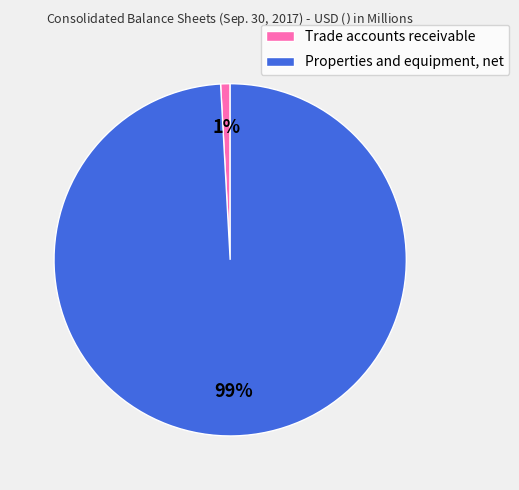

The Properties and equipment, net slice represents 89% of the pie. True or false?

False